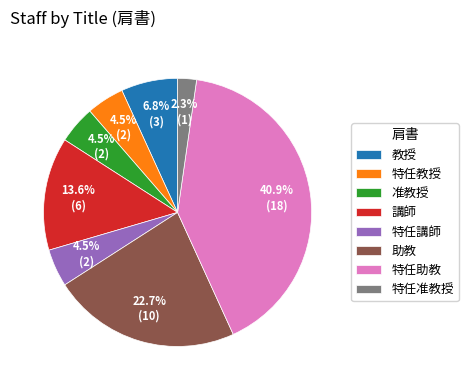

The 講師 slice represents 14% of the pie. True or false?

True